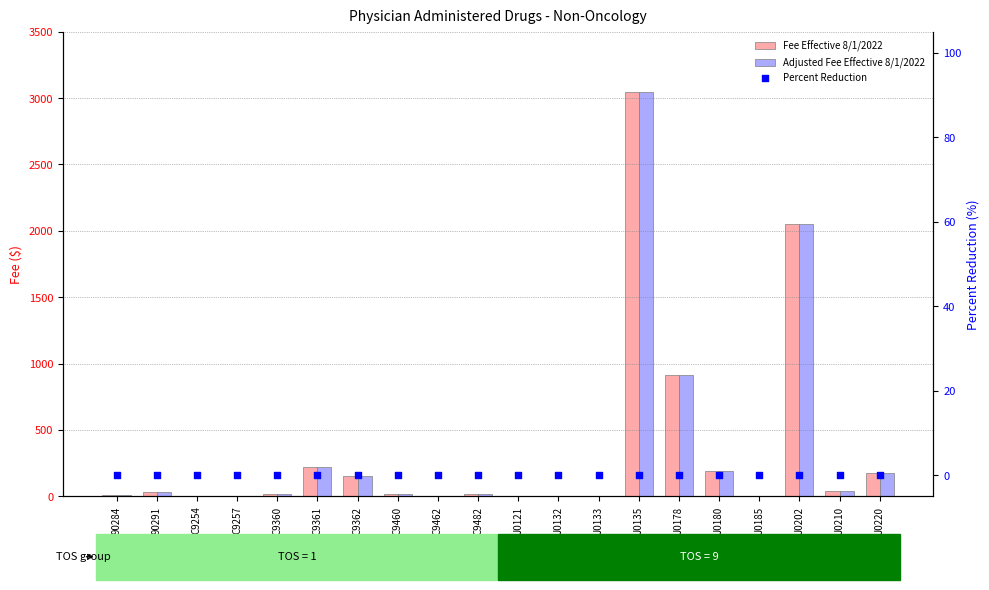

Which series contains the lowest Y value?

Percent Reduction